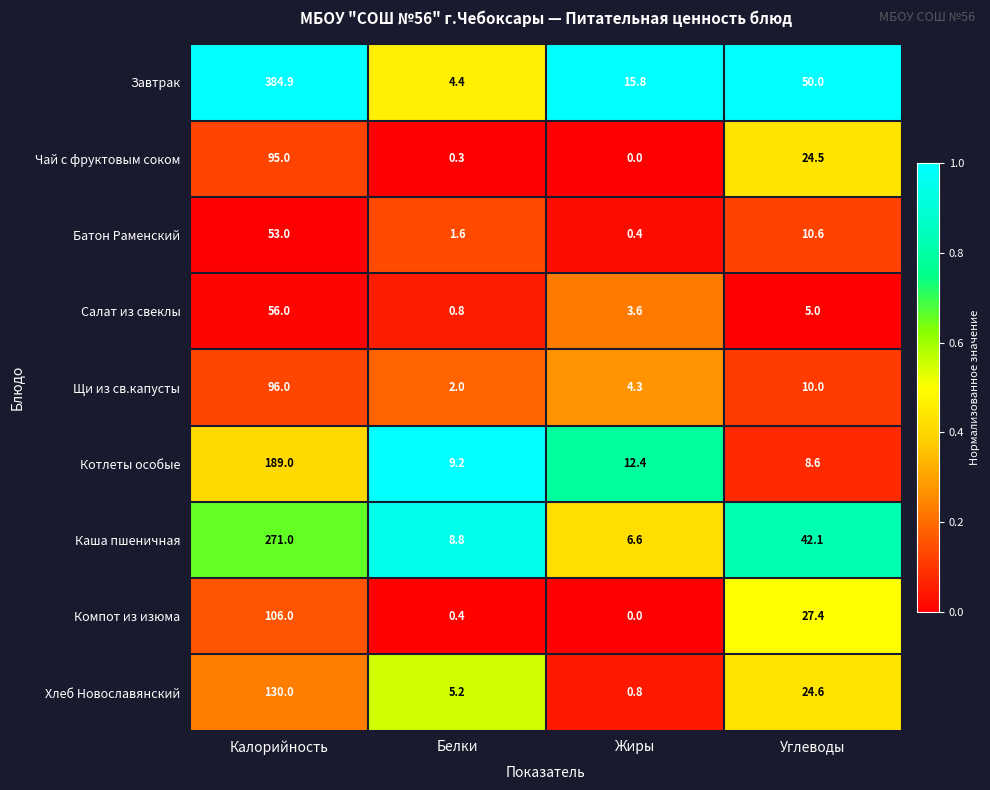

How many distinct data groups are displayed?

9